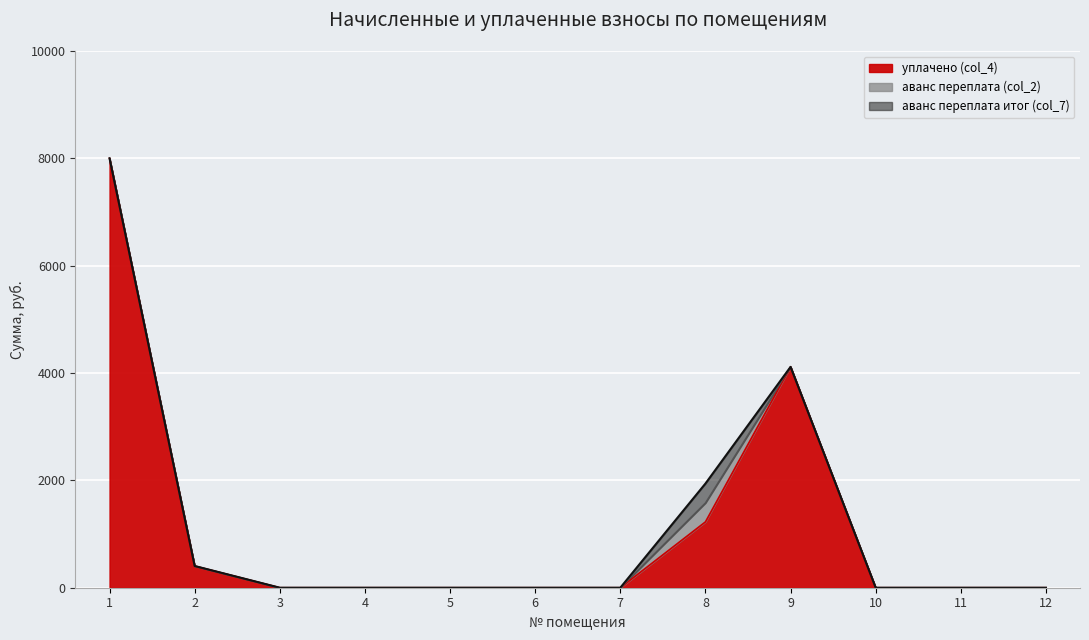

What is the maximum value shown in the chart?

8000.0